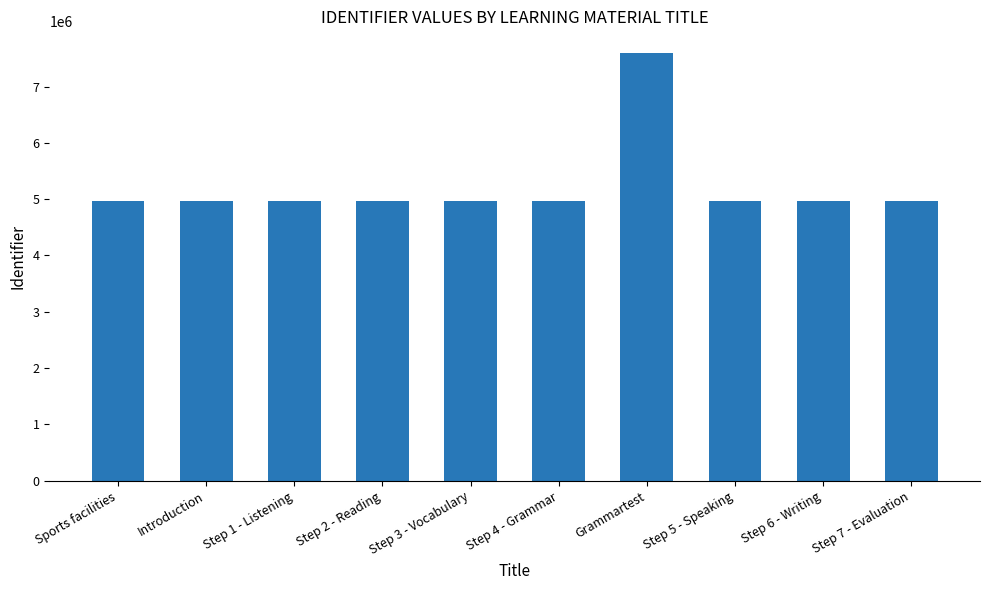

What is the ratio of the value at Step 4 - Grammar to the value at Step 6 - Writing?

1.0